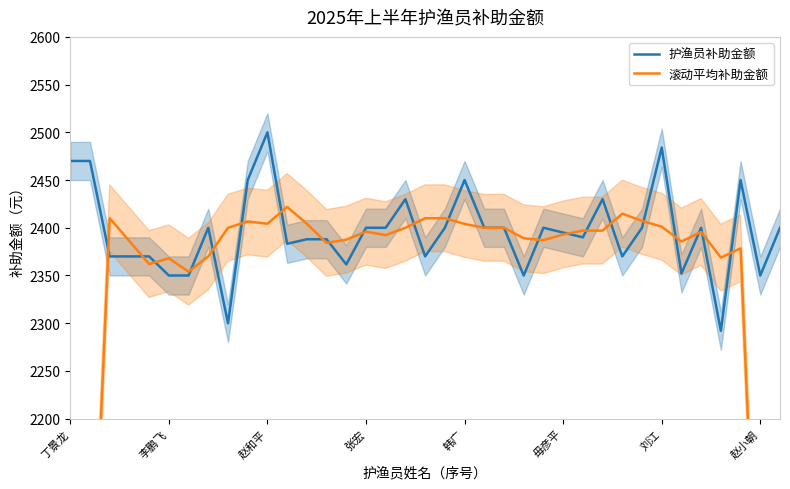

Rank the series by their maximum value, from lowest to highest.

滚动平均补助金额, 护渔员补助金额